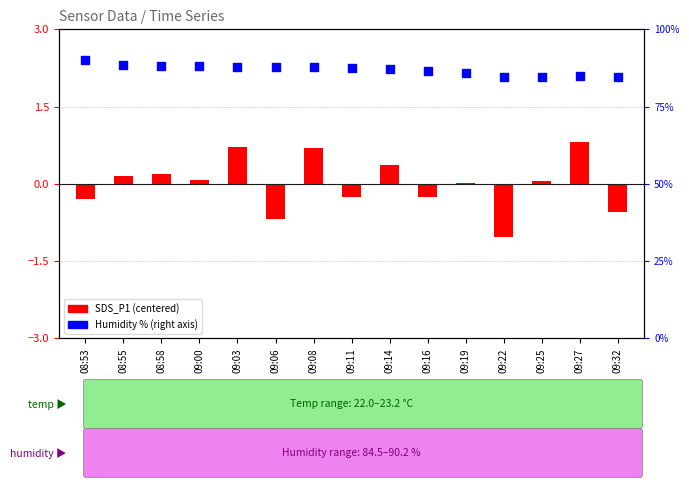

Which series contains the highest Y value?

Humidity %